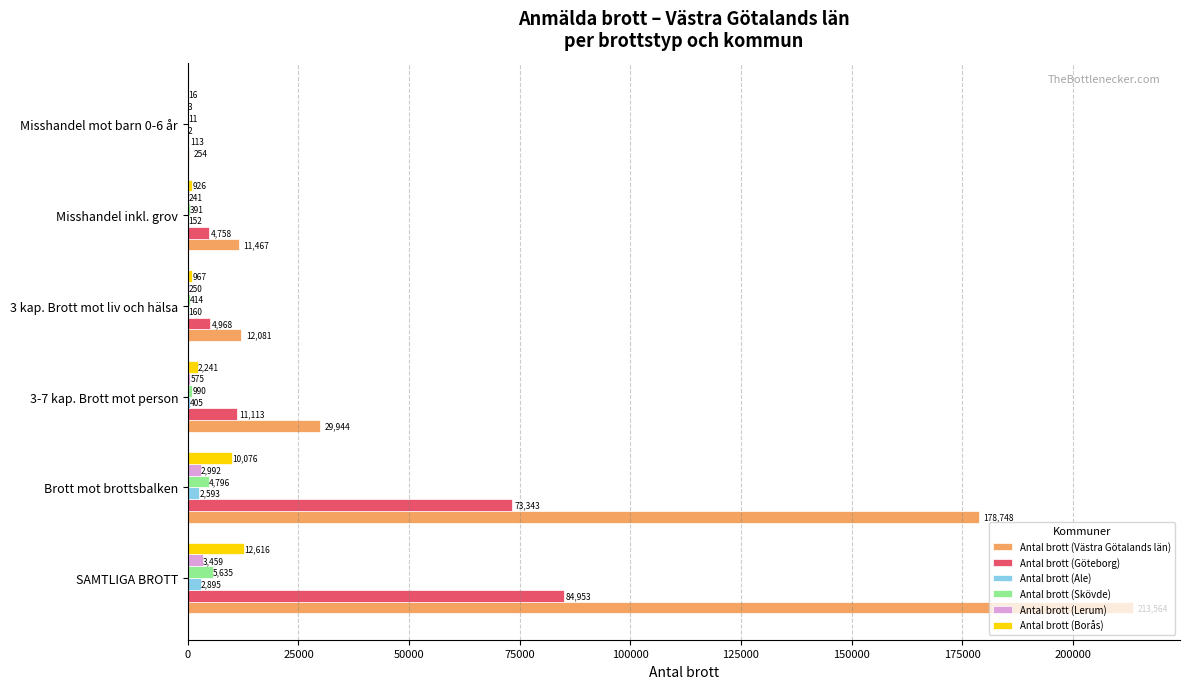

Count the number of categories in the chart.

6